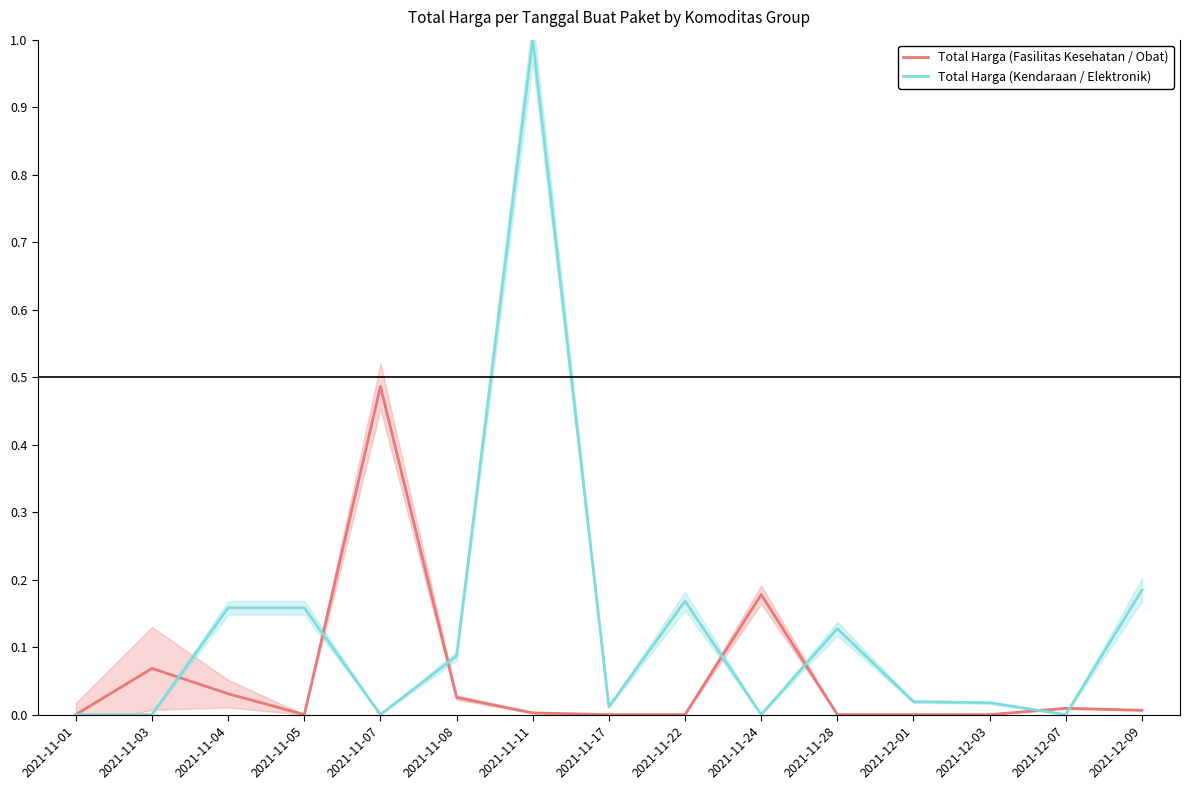

List the labels in order of Total Harga (Kendaraan / Elektronik) value, smallest first.

2021-11-01, 2021-11-03, 2021-11-07, 2021-11-24, 2021-12-07, 2021-11-17, 2021-12-03, 2021-12-01, 2021-11-08, 2021-11-28, 2021-11-04, 2021-11-05, 2021-11-22, 2021-12-09, 2021-11-11